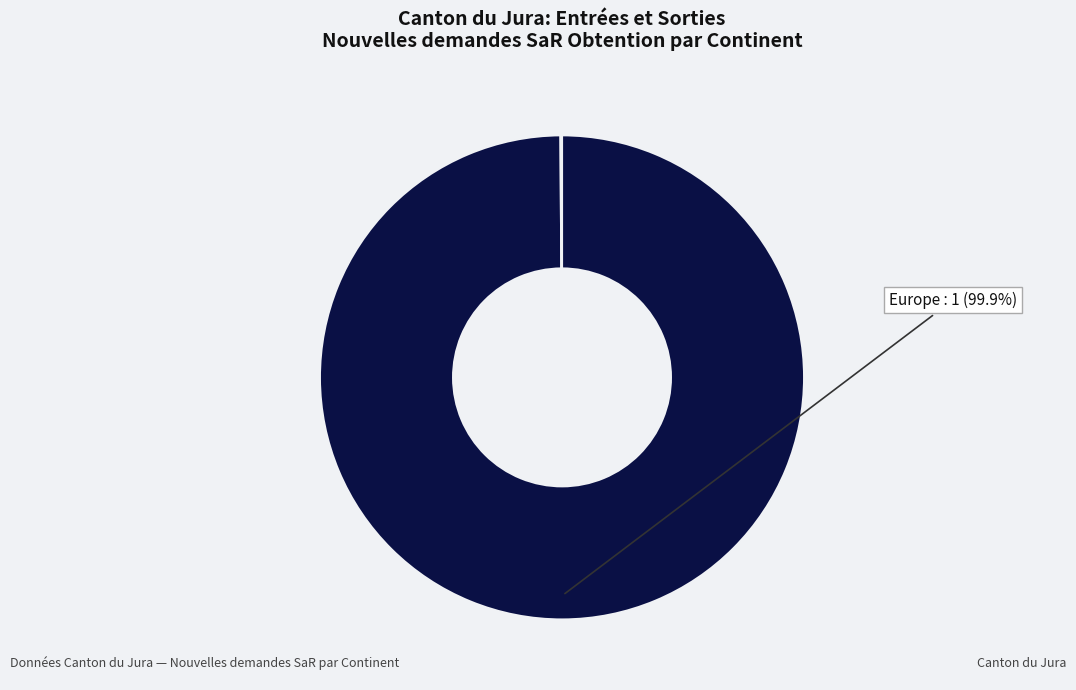

Does any single category account for the majority?

Yes